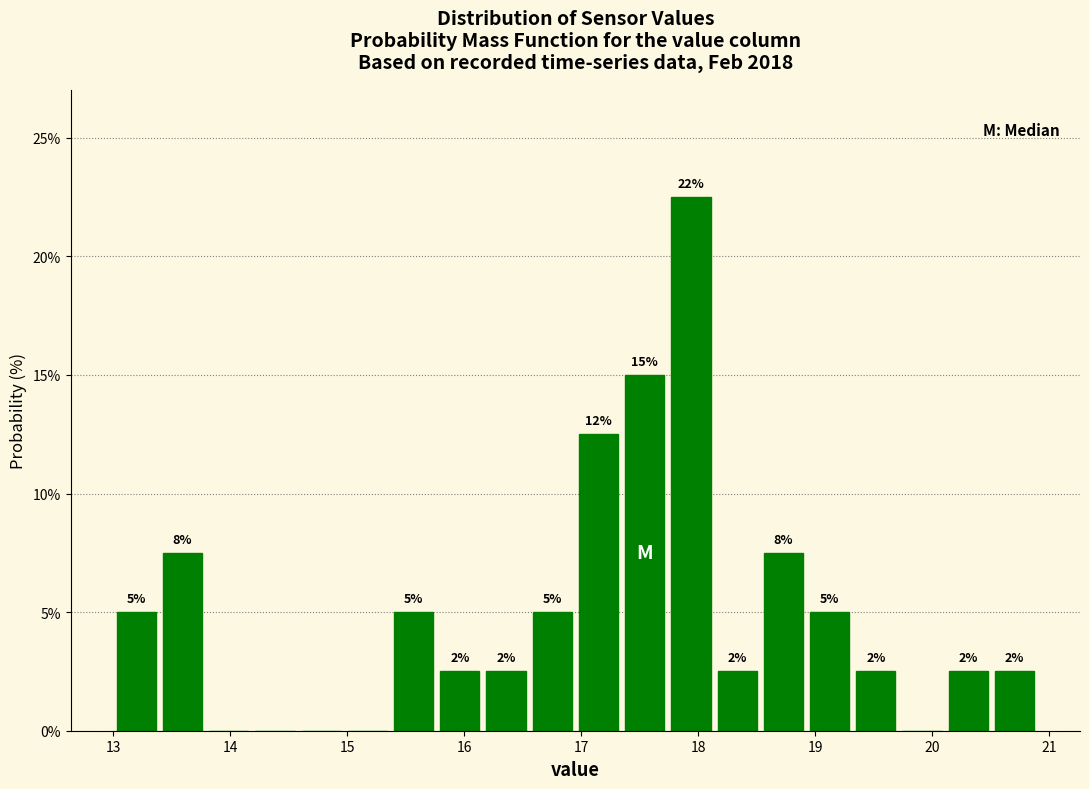

Around what value on the x-axis is the tallest bar? Give the approximate position of its centre, as read against the axis.

17.9